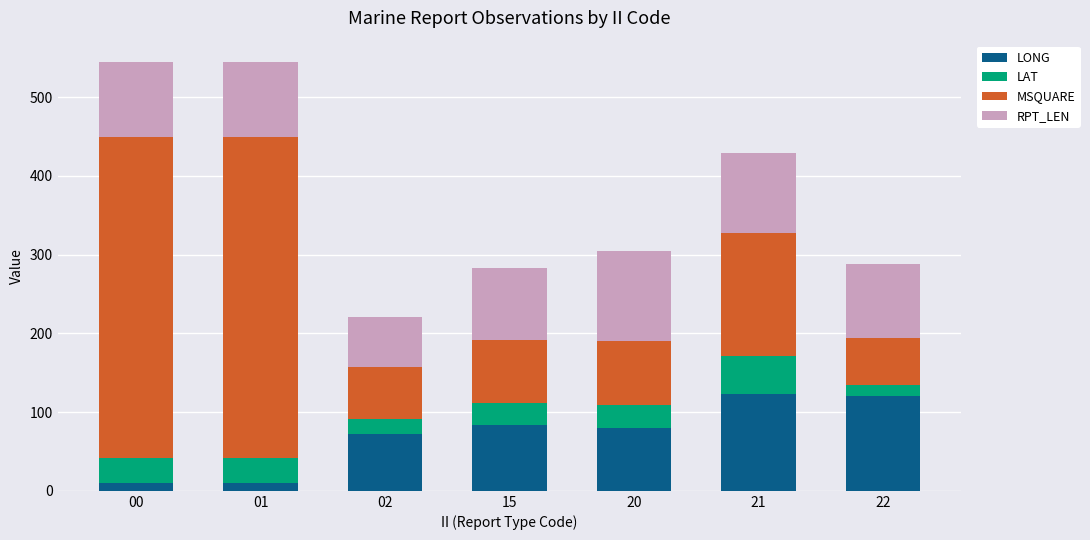

What is the total value across all series at 02?

220.7